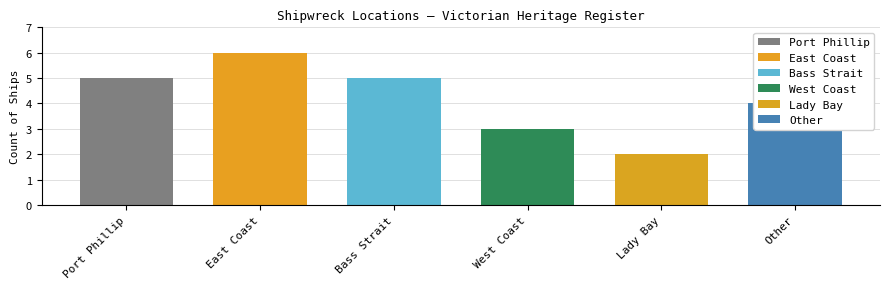

List the labels in order of value, smallest first.

Lady Bay, West Coast, Other, Port Phillip, Bass Strait, East Coast